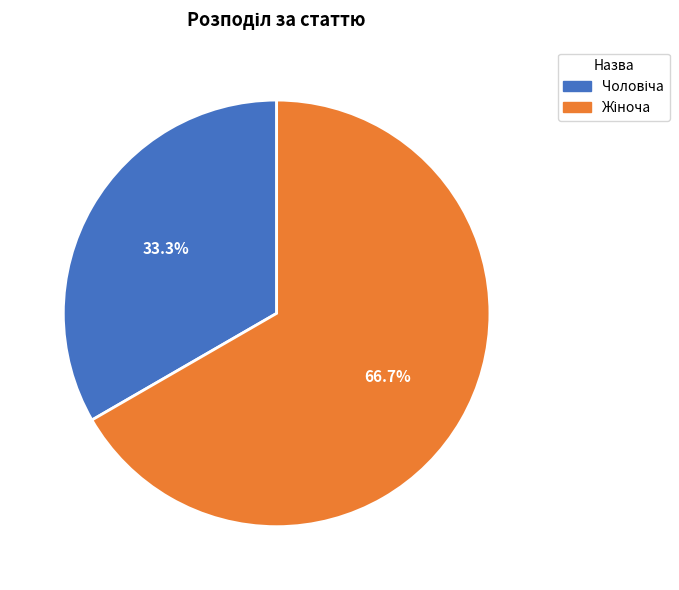

Is there any slice that represents more than half of the pie?

Yes